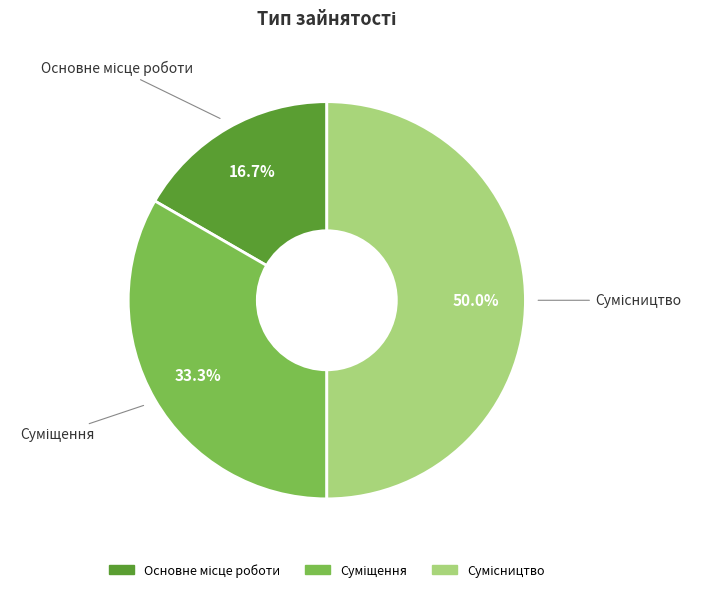

Is the sum of Суміщення and Сумісництво greater than half?

Yes